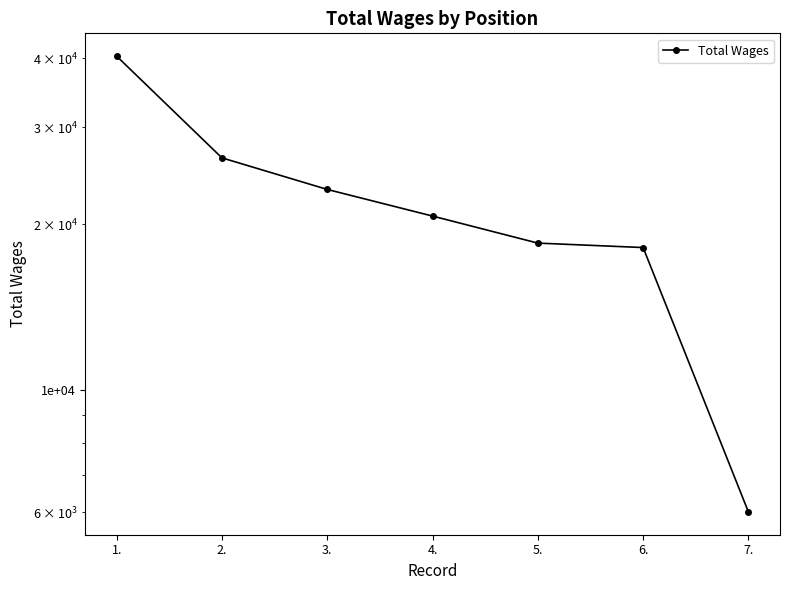

How many values exceed 20684?

3